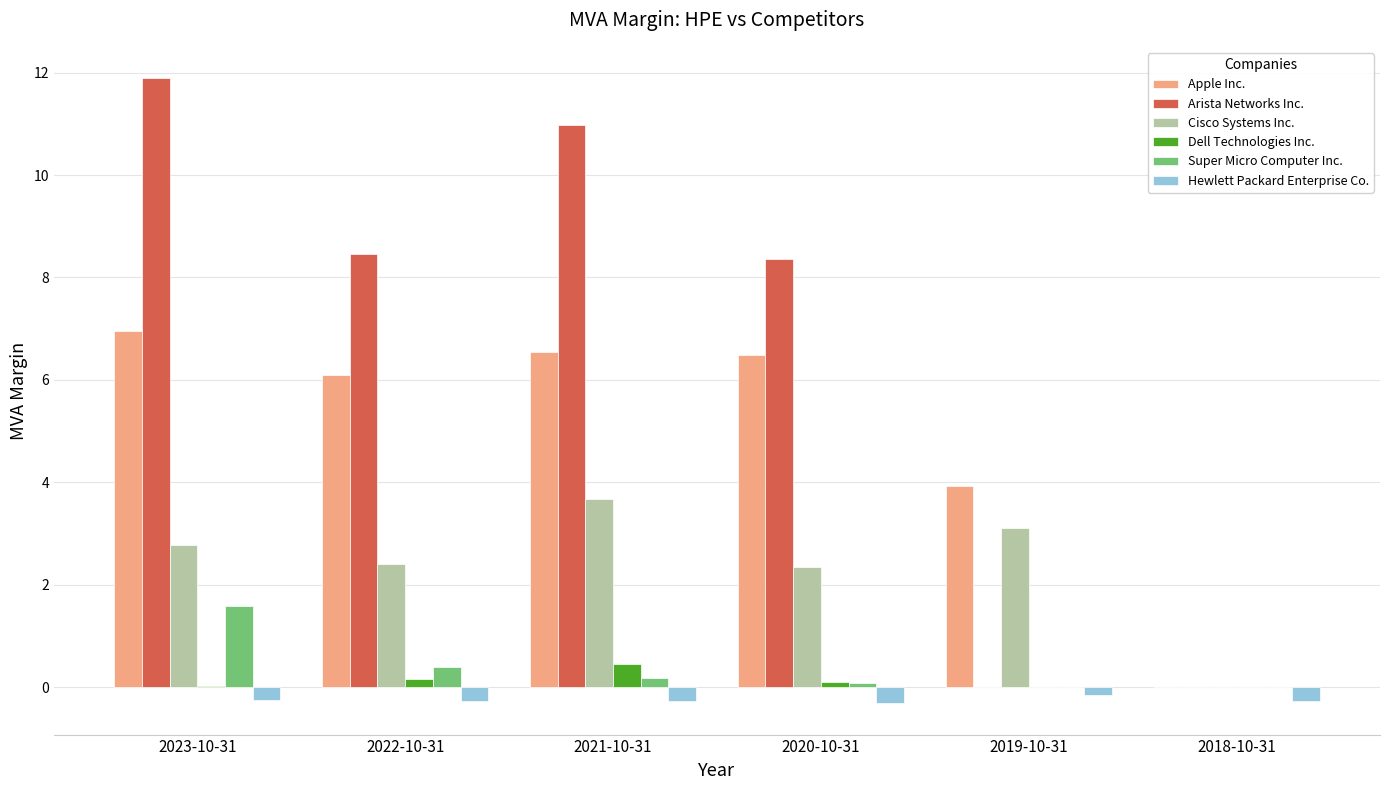

Are the bars grouped side by side (vs. stacked)?

Yes